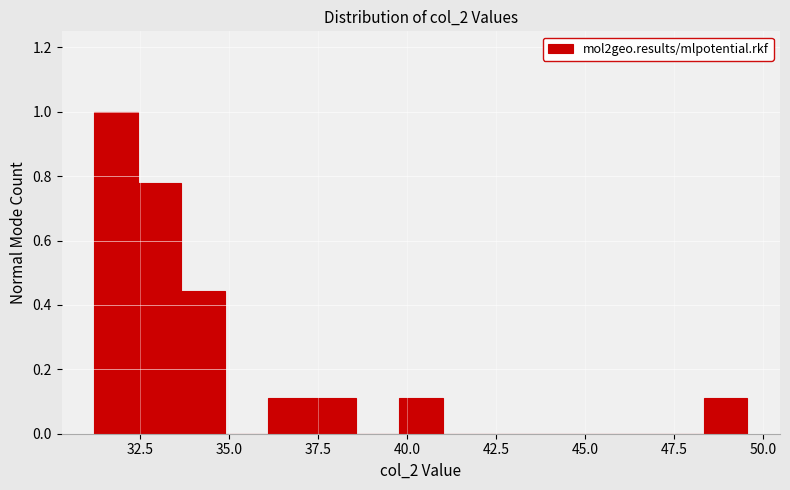

Around what value on the x-axis is the tallest bar? Give the approximate position of its centre, as read against the axis.

32.0